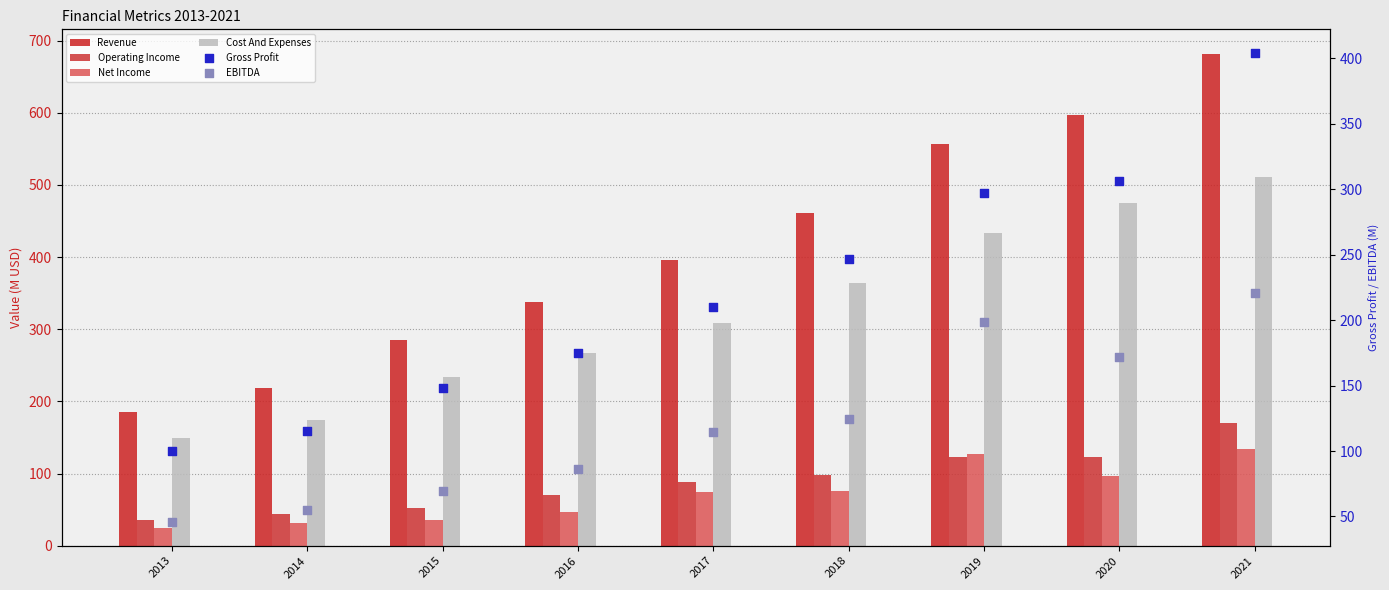

What are all the series names shown in the legend?

Revenue, Operating Income, Net Income, Cost And Expenses, Gross Profit, EBITDA